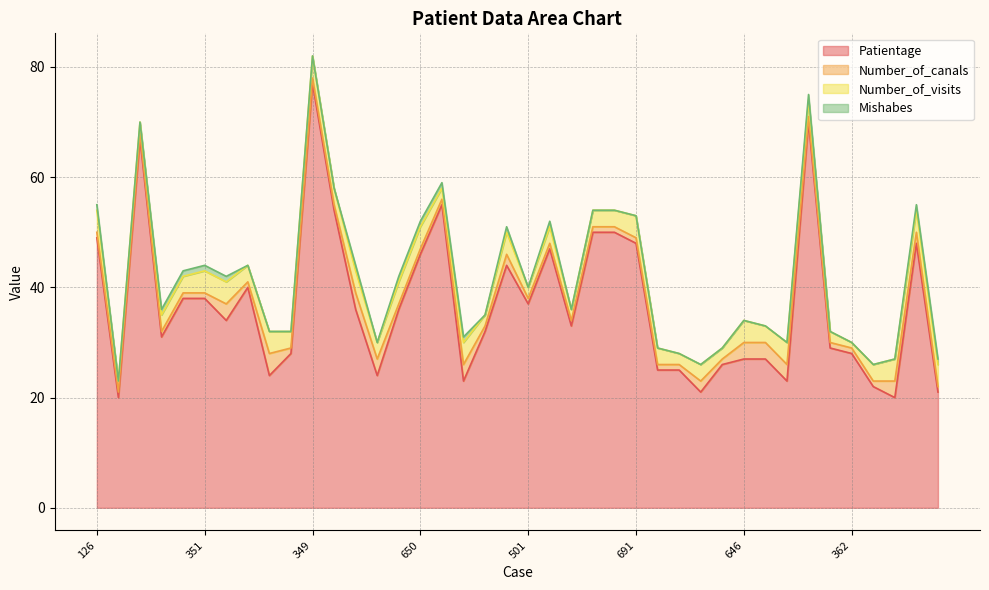

Rank the series by their maximum value, from highest to lowest.

Patientage, Number_of_canals, Number_of_visits, Mishabes